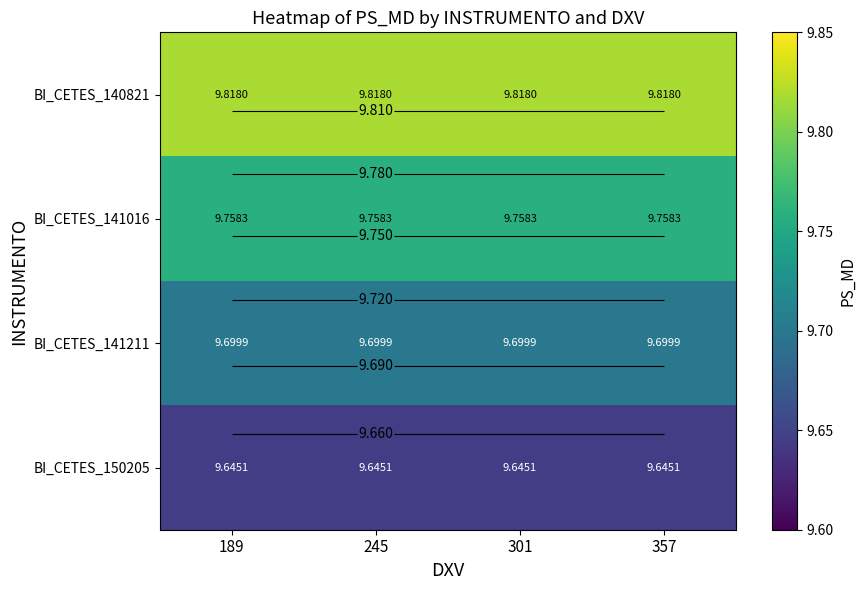

List the series in order of their peak value, lowest first.

BI_CETES_150205, BI_CETES_141211, BI_CETES_141016, BI_CETES_140821